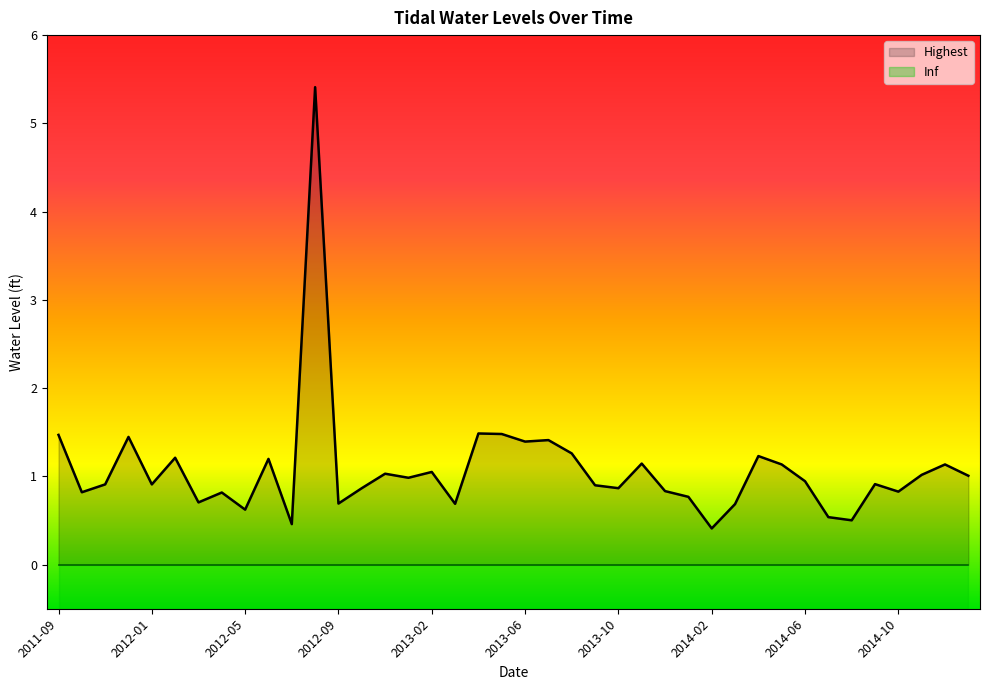

Reading left to right, list all the values displayed in this chart.

2011-09=1.5	2011-10=0.8	2011-11=0.9	2011-12=1.4	2012-01=0.9	2012-02=1.2	2012-03=0.7	2012-04=0.8	2012-05=0.6	2012-06=1.2	2012-07=0.5	2012-08=5.4	2012-09=0.7	2012-11=0.9	2012-12=1.0	2013-01=1.0	2013-02=1.1	2013-03=0.7	2013-04=1.5	2013-05=1.5	2013-06=1.4	2013-07=1.4	2013-08=1.3	2013-09=0.9	2013-10=0.9	2013-11=1.1	2013-12=0.8	2014-01=0.8	2014-02=0.4	2014-03=0.7	2014-04=1.2	2014-05=1.1	2014-06=0.9	2014-07=0.5	2014-08=0.5	2014-09=0.9	2014-10=0.8	2014-11=1.0	2014-12=1.1	2015-01=1.0